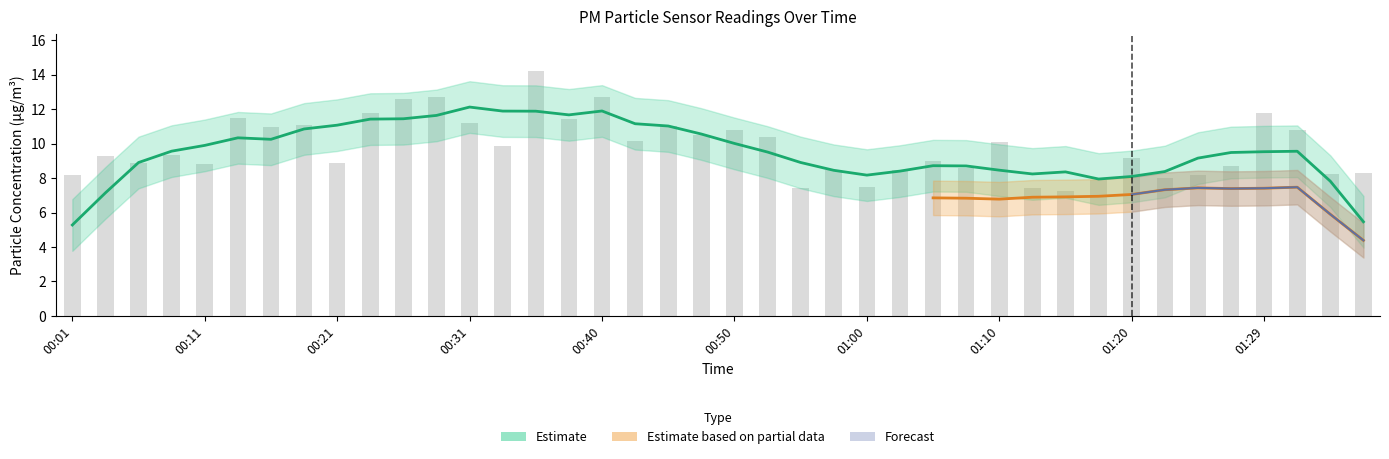

Approximately how many times larger is the value at 01:15 compared to 00:45?

0.7